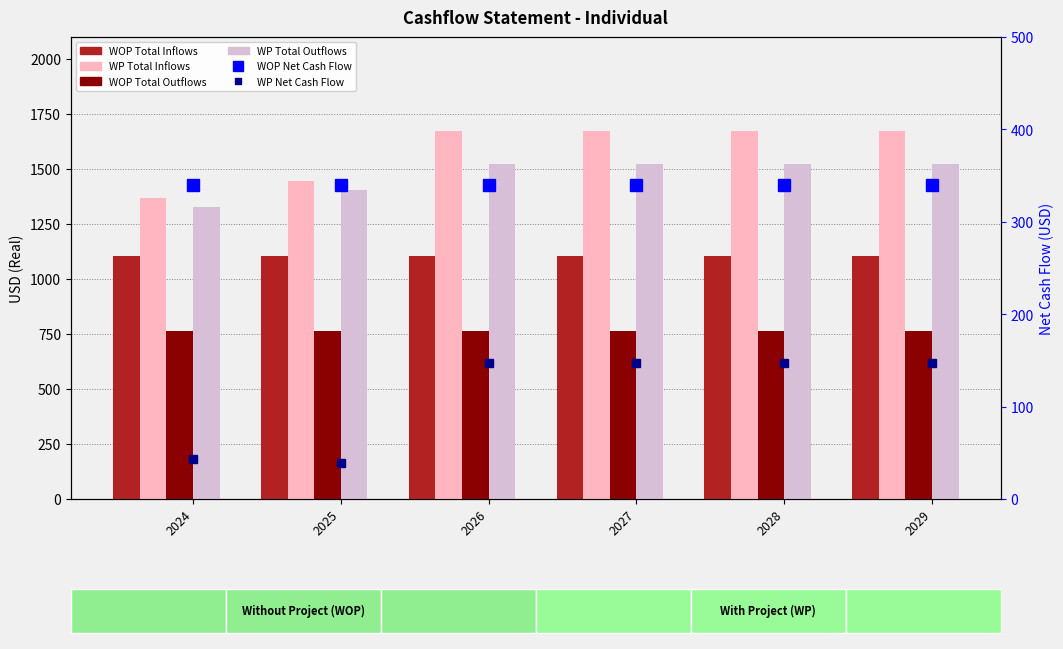

True or false: WP Total Inflows has a value of 1444.0 at 2025.

True